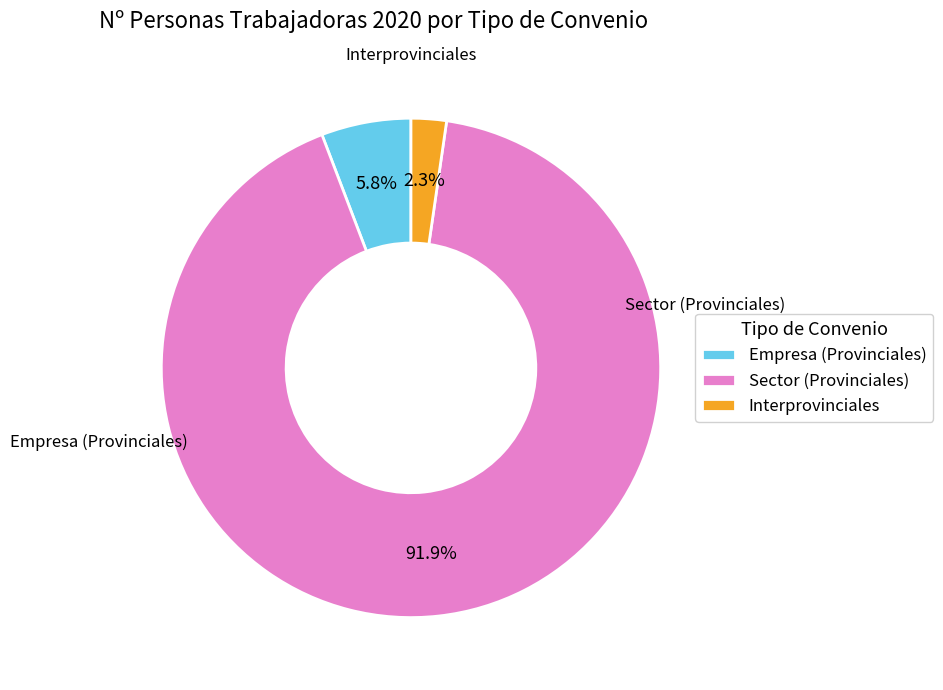

Which category accounts for the majority?

Sector (Provinciales)